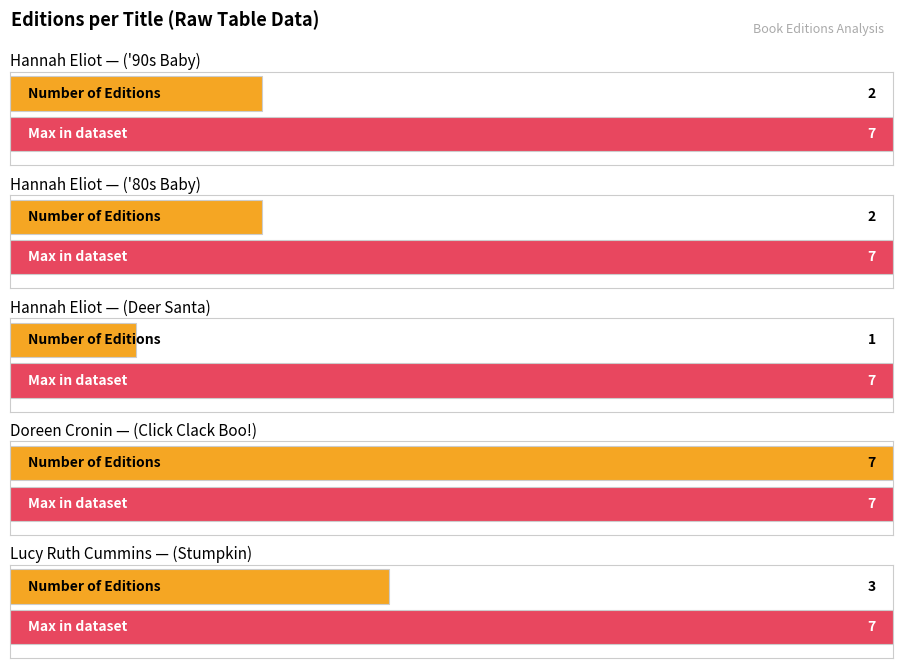

Reading left to right, transcribe all the data shown in this chart.

Hannah Eliot=2	Hannah Eliot ('80s)=2	Hannah Eliot (Deer Santa)=1	Doreen Cronin=7	Lucy Ruth Cummins=3